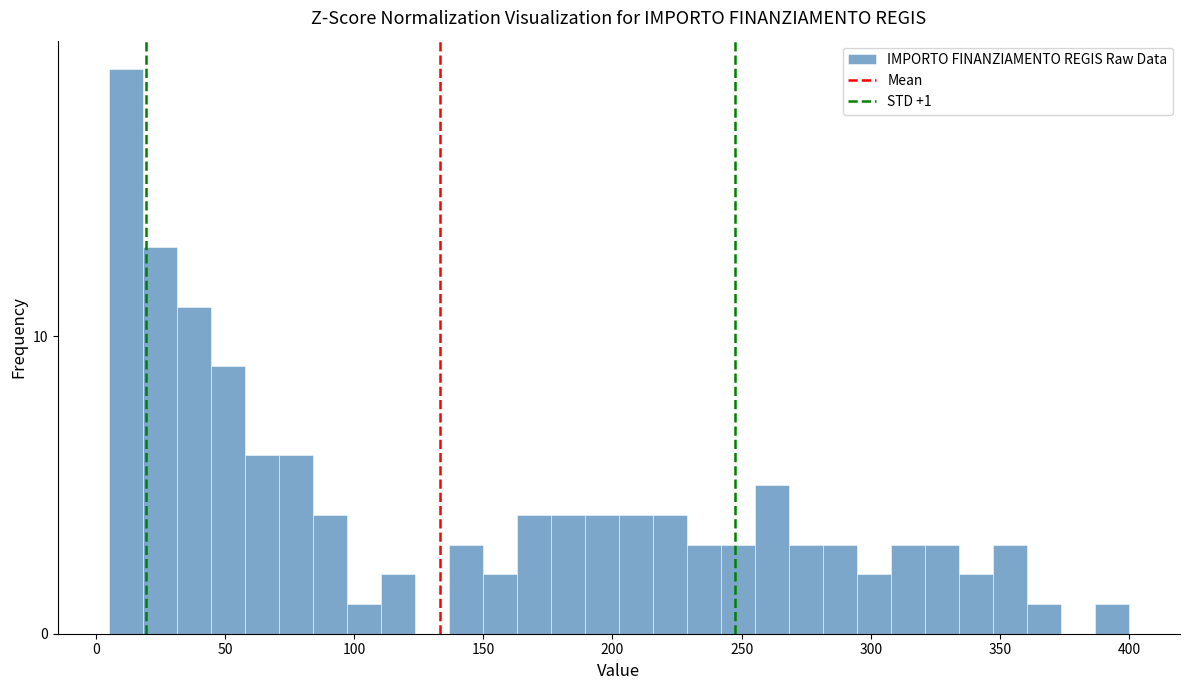

Read against the x-axis, roughly where is the centre of the tallest bar?

10